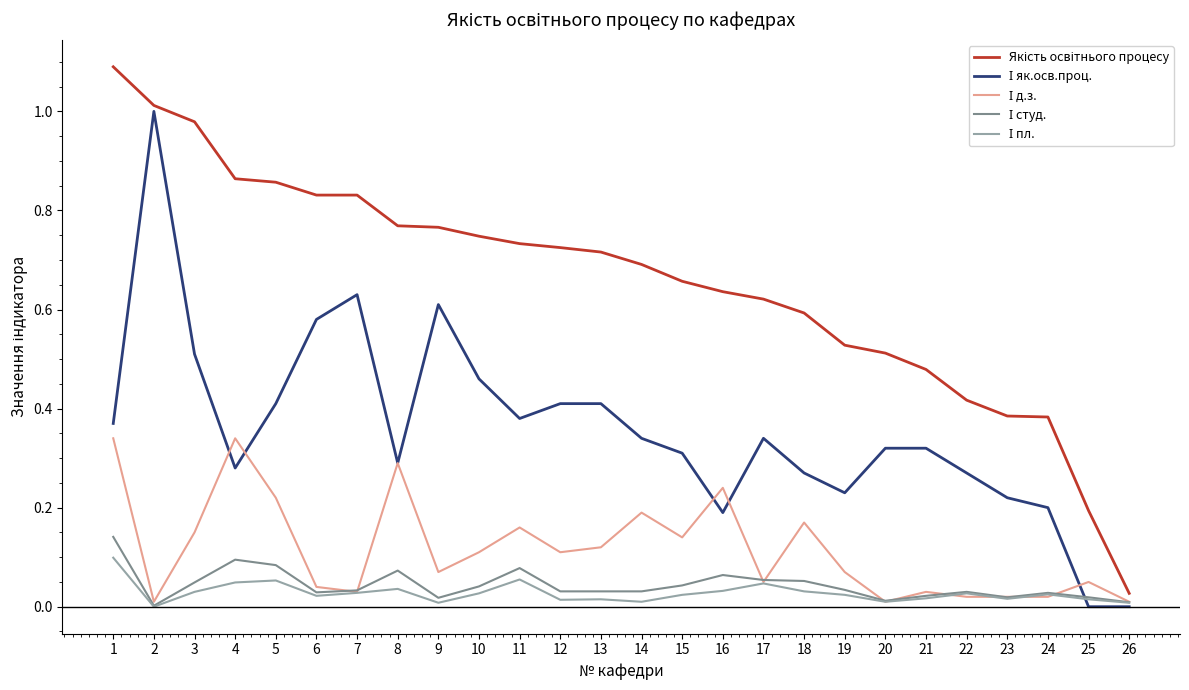

Is this an area chart (filled region under the line)?

No